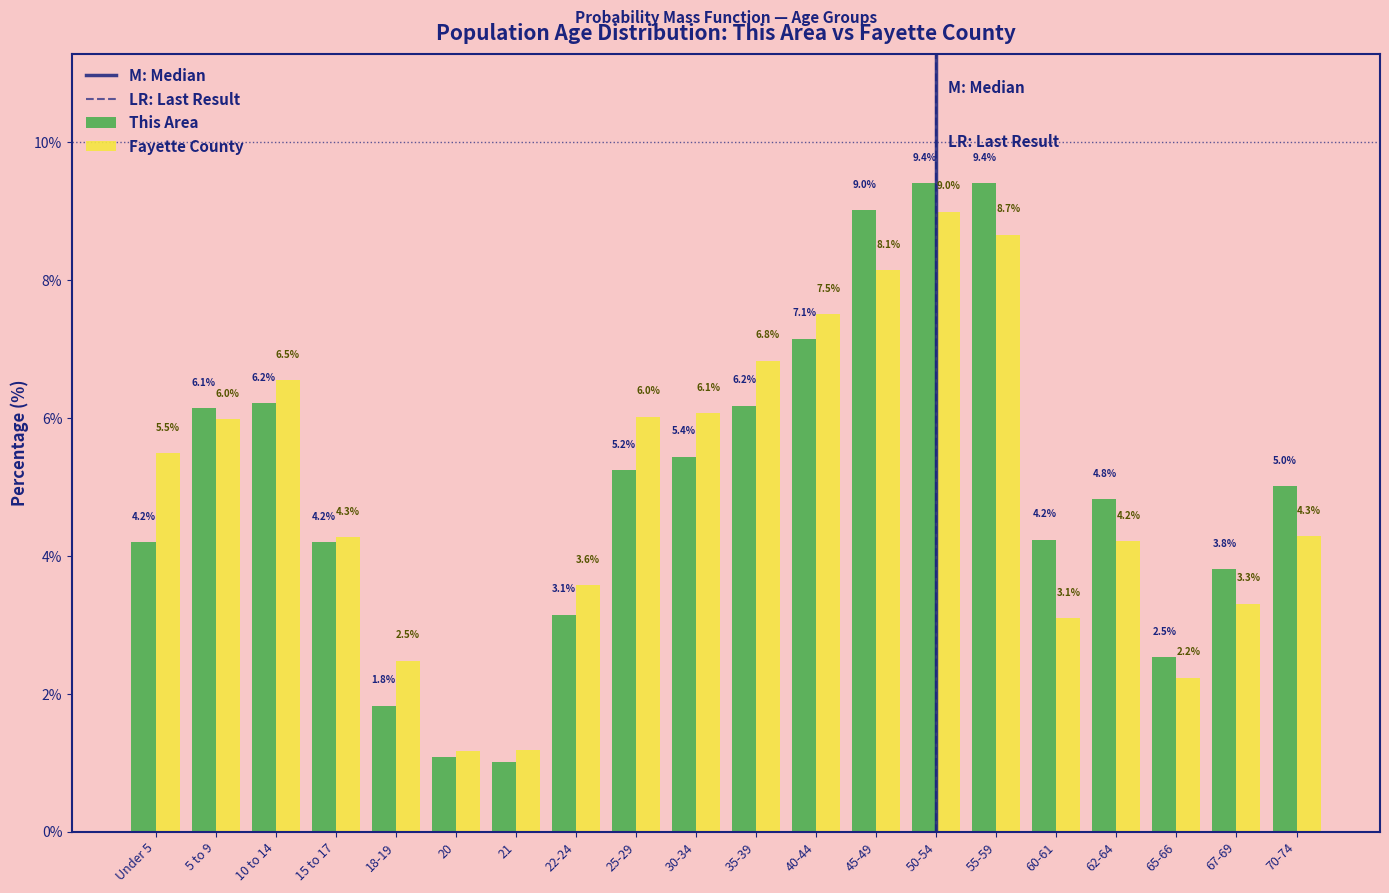

Which label corresponds to the smallest value in the chart?

21